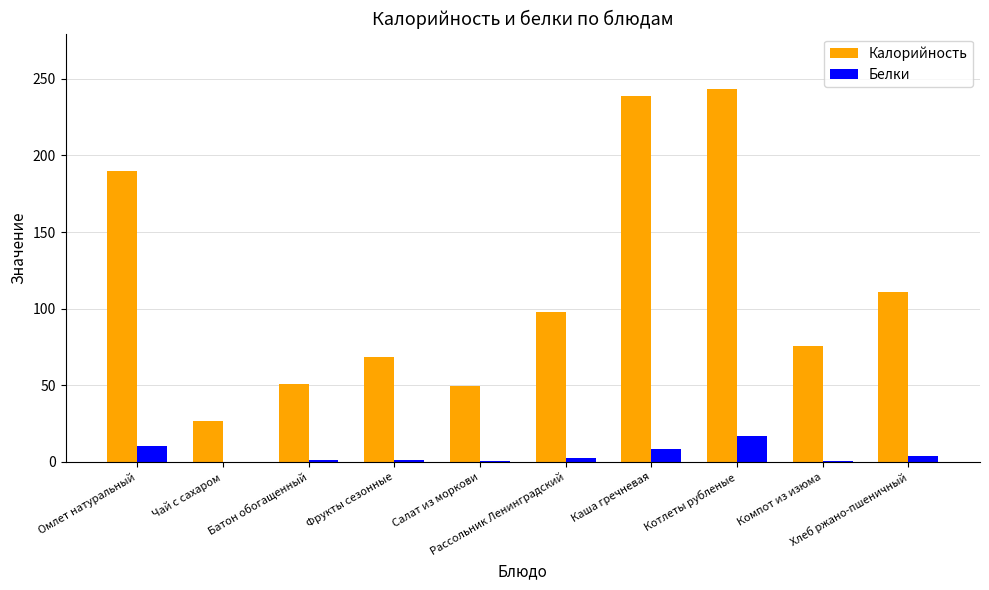

Does the chart contain stacked bars?

No